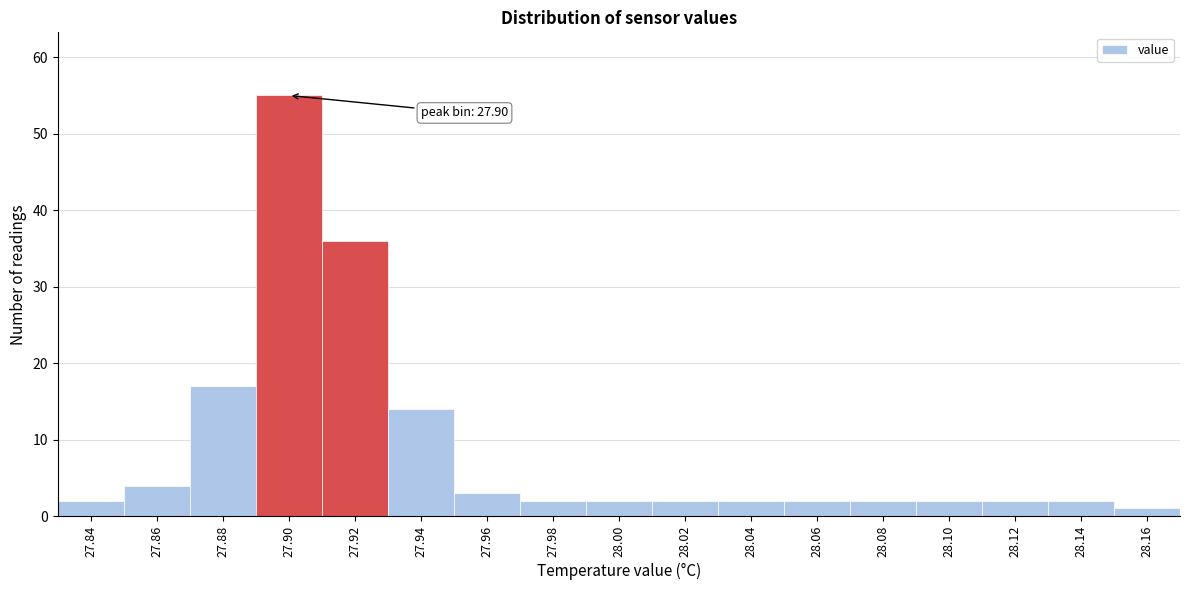

Reading left to right, extract all data points from this chart.

2	4	17	55	36	14	3	2	2	2	2	2	2	2	2	2	1